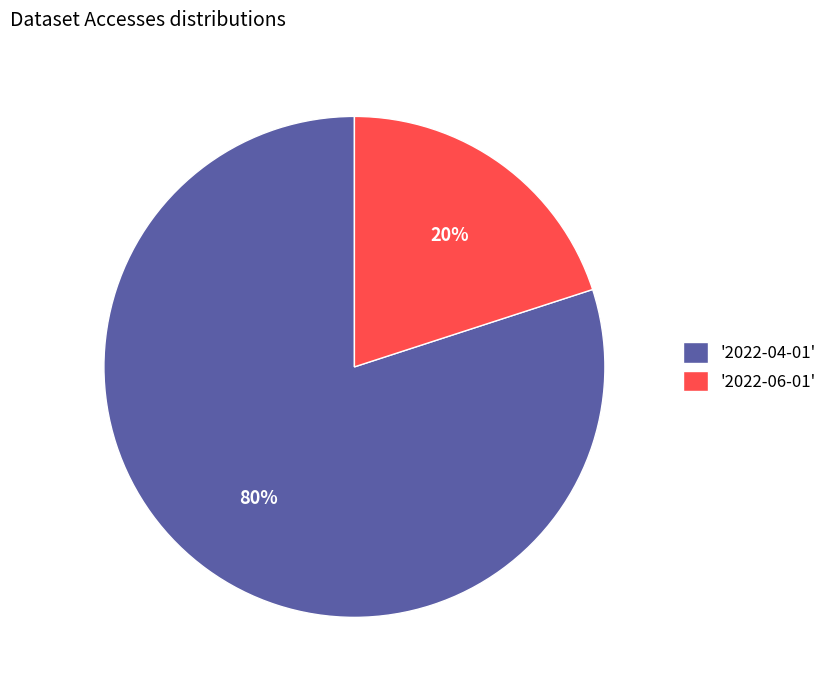

The '2022-04-01' slice represents 85% of the pie. True or false?

False